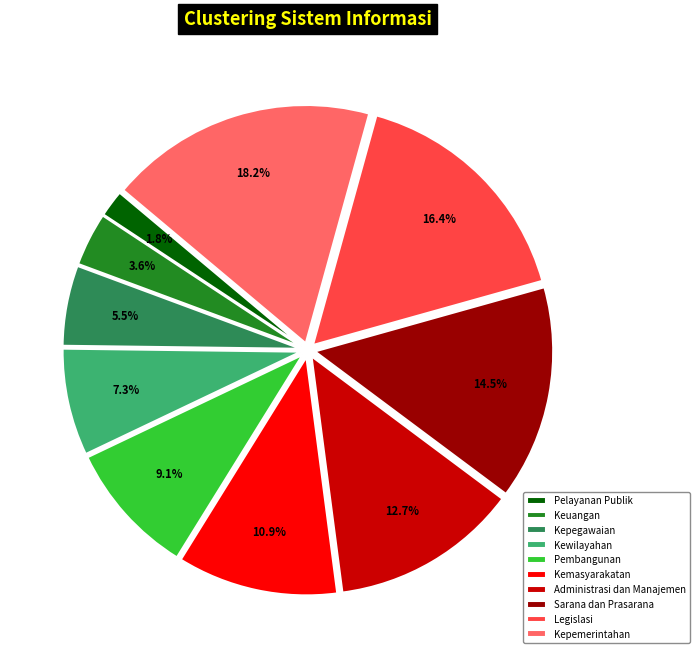

What percentage is the Legislasi slice, to the nearest percent?

16%